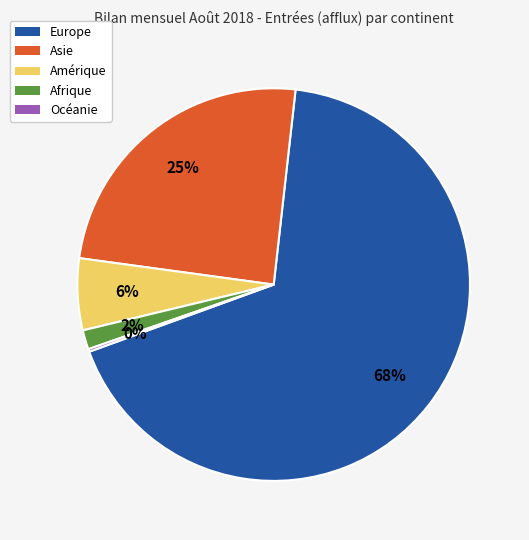

Which category has the biggest portion of the pie?

Europe